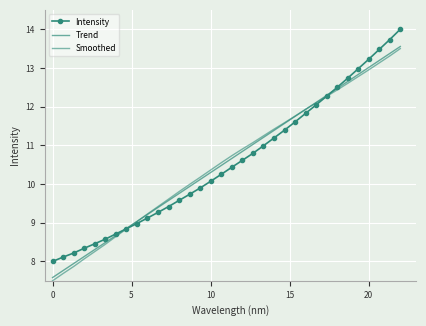

Reading left to right, transcribe all the data shown in this chart.

Intensity: 8.0	8.1	8.2	8.3	8.5	8.6	8.7	8.8	9.0	9.1	9.3	9.4	9.6	9.7	9.9	10.1	10.3	10.4	10.6	10.8	11.0	11.2	11.4	11.6	11.8	12.0	12.3	12.5	12.7	13.0	13.2	13.5	13.7	14.0
Trend: 7.6	7.8	7.9	8.1	8.3	8.5	8.7	8.9	9.0	9.2	9.4	9.6	9.8	9.9	10.1	10.3	10.5	10.7	10.8	11.0	11.2	11.4	11.6	11.7	11.9	12.1	12.3	12.5	12.7	12.8	13.0	13.2	13.4	13.6
Smoothed: 7.5	7.7	7.9	8.1	8.3	8.4	8.6	8.8	9.0	9.2	9.4	9.6	9.8	10.0	10.2	10.4	10.6	10.7	10.9	11.1	11.2	11.4	11.6	11.8	11.9	12.1	12.3	12.4	12.6	12.8	13.0	13.1	13.3	13.5